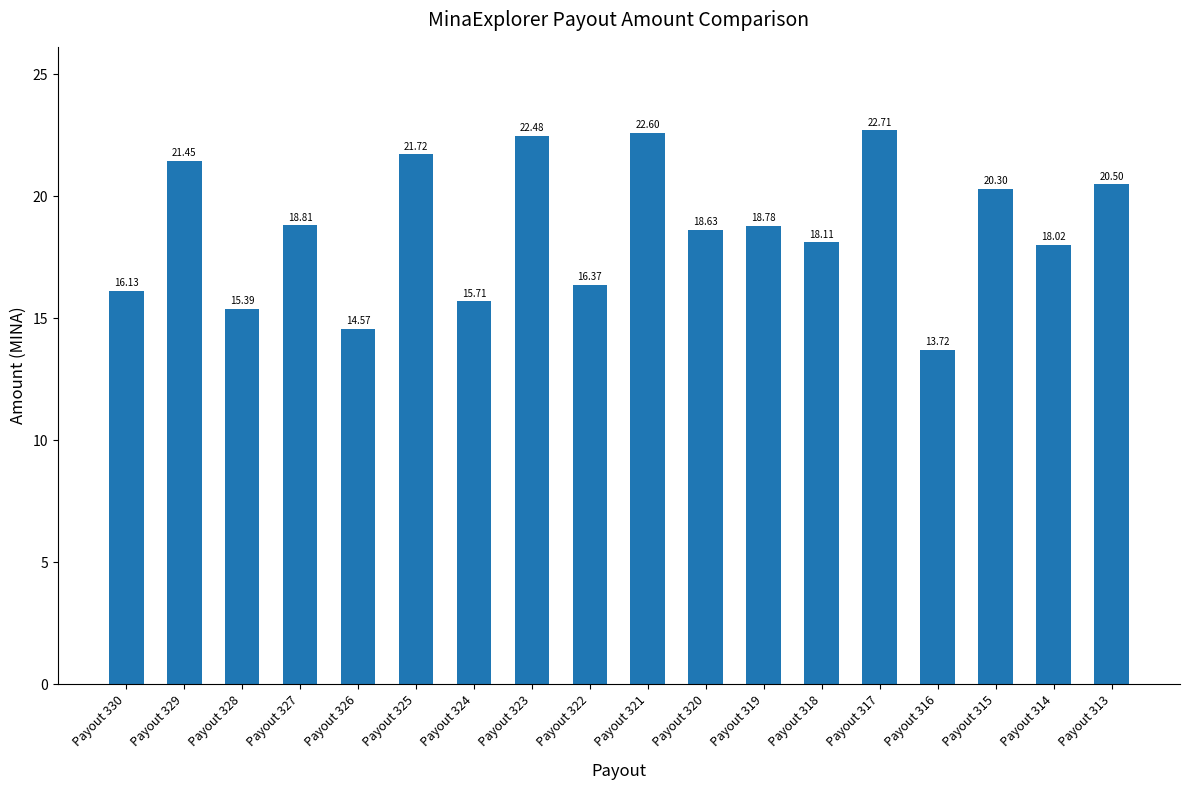

Which category has the highest value across all series?

Payout 317